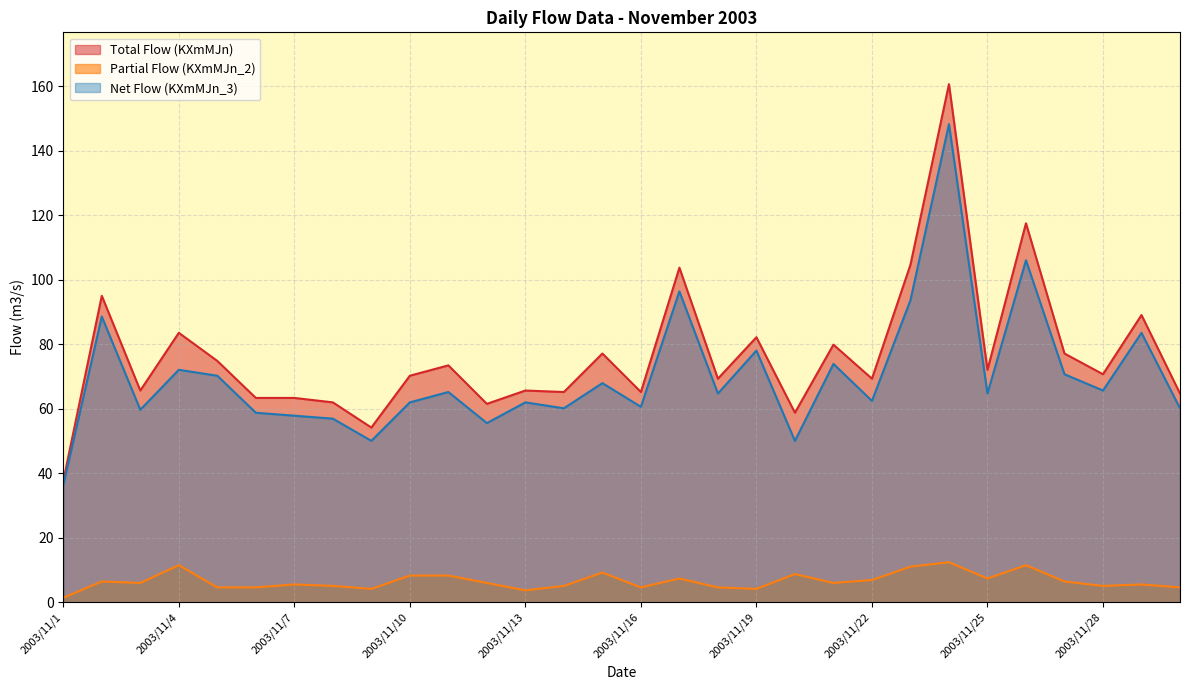

Which series has the largest range (max minus min)?

Total Flow (KXmMJn)